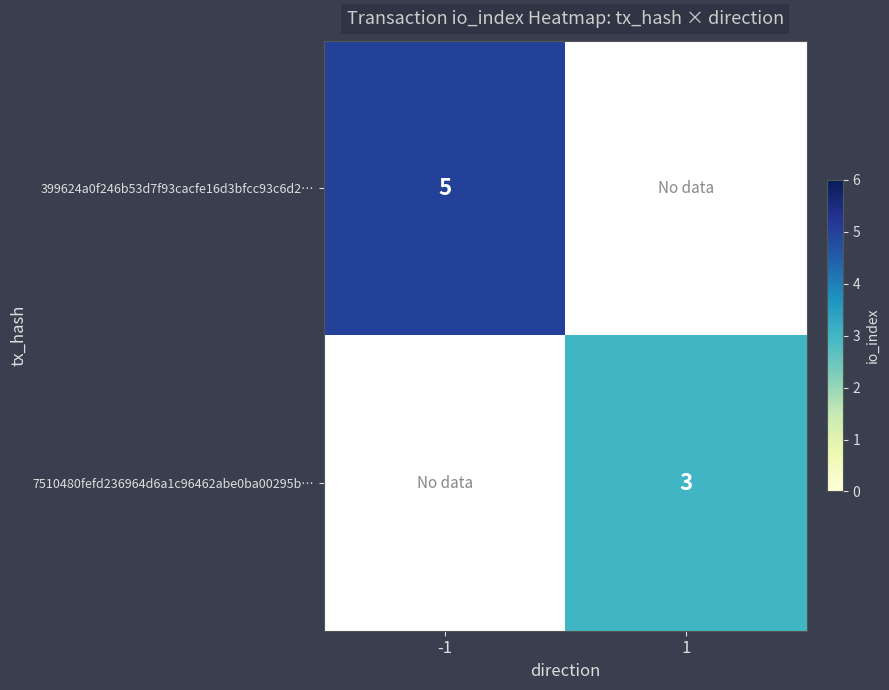

At how many categories does at least one series exceed 3?

1